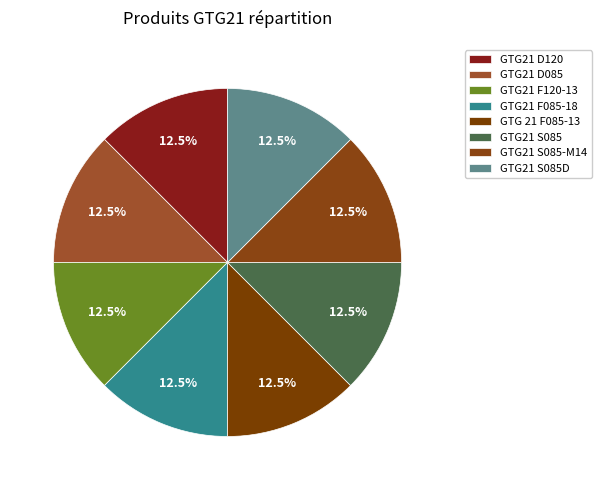

What portion of the pie excludes GTG21 D120?

87.5%